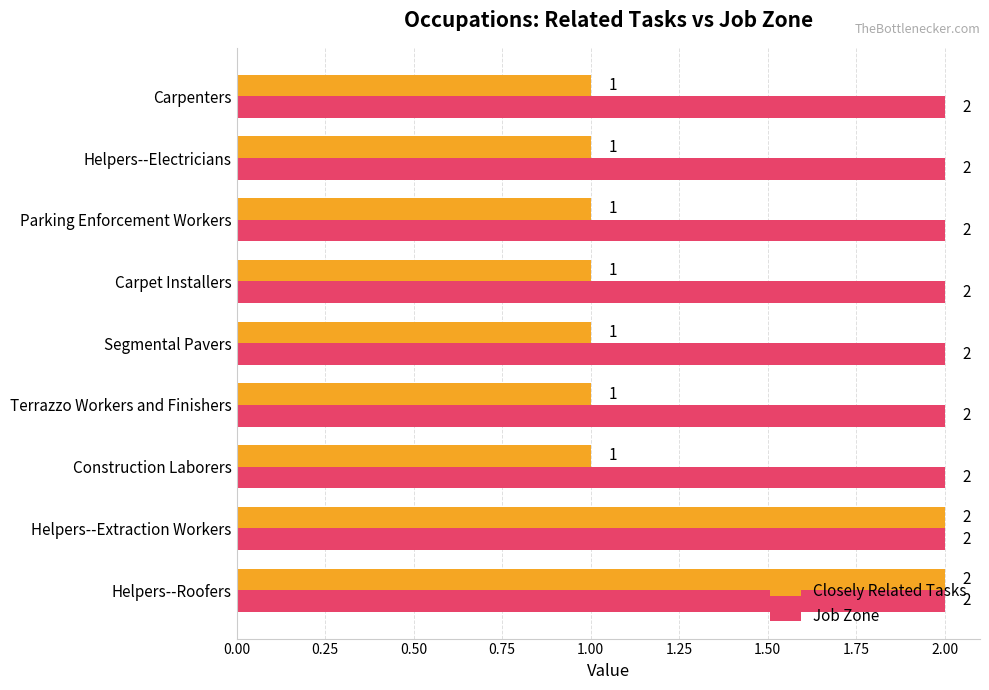

At how many categories does at least one series exceed 1?

9